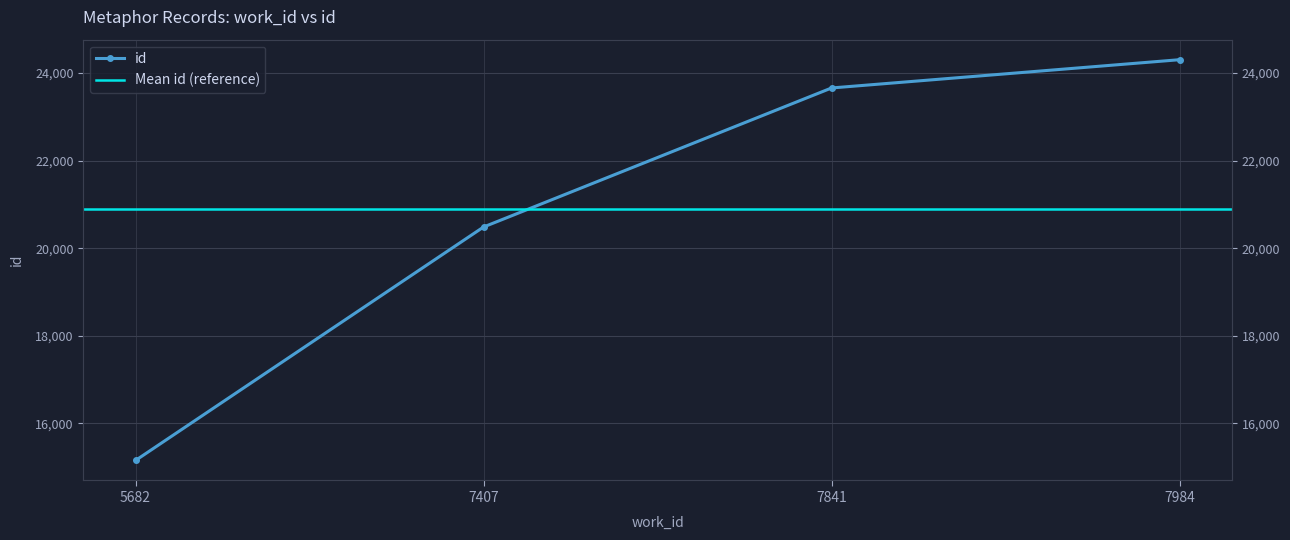

List the labels in order of value, smallest first.

5682, 7407, 7841, 7984